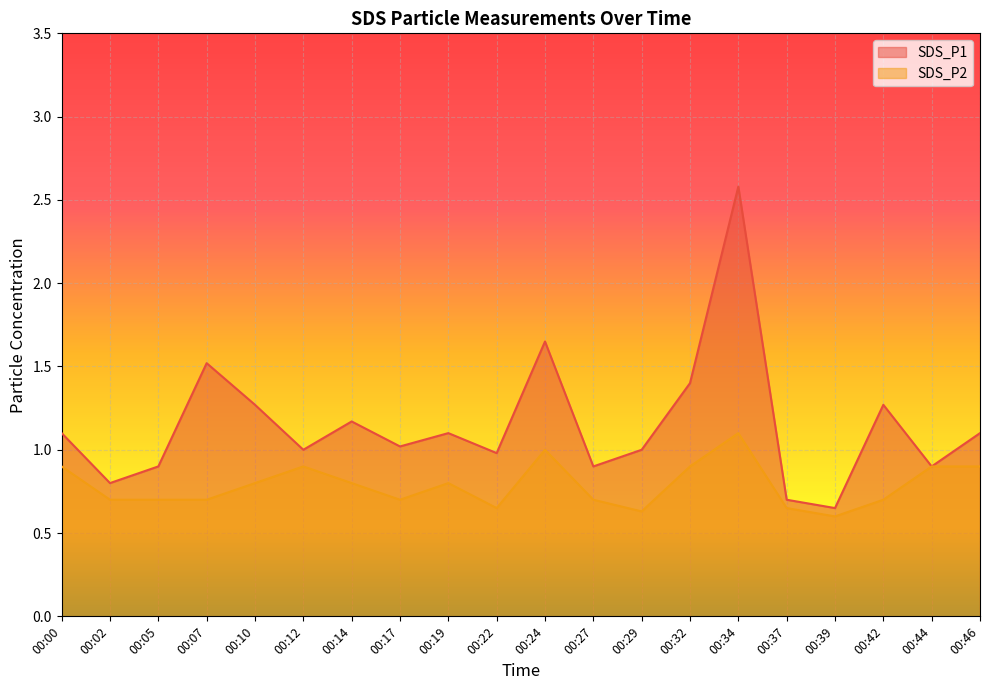

How many lines are shown in the chart?

2